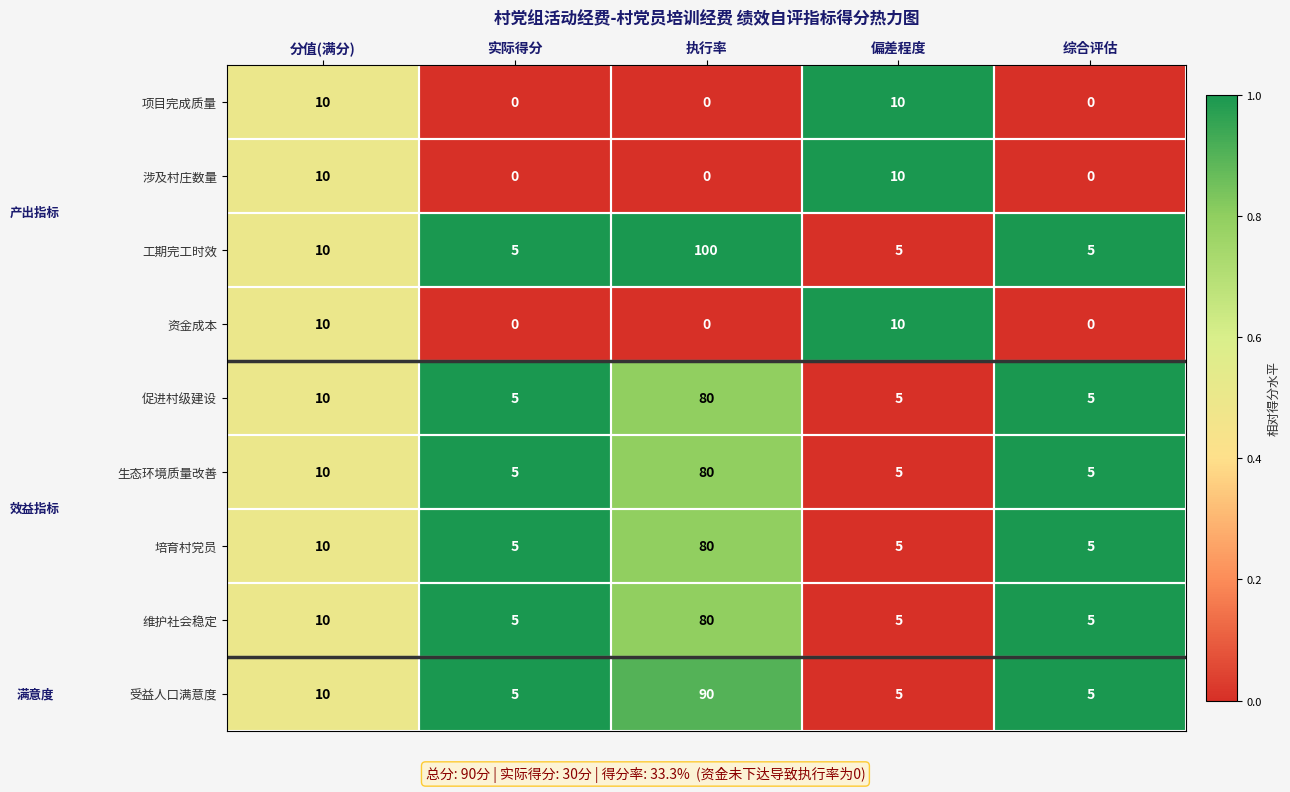

Count the number of categories in the chart.

5